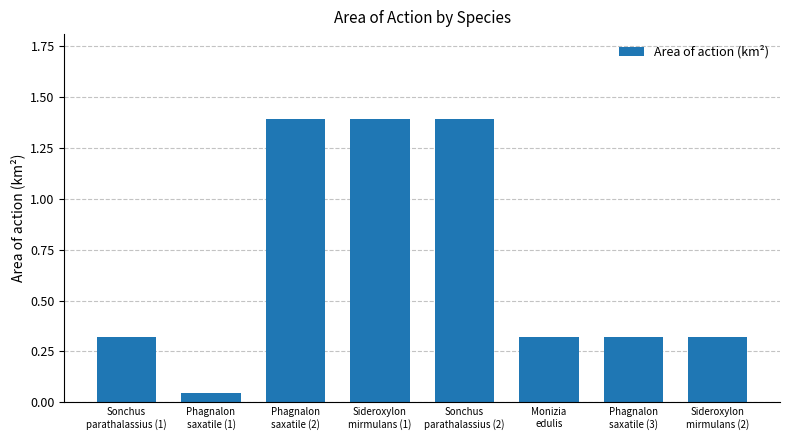

What is the difference between the maximum and minimum values?

1.3